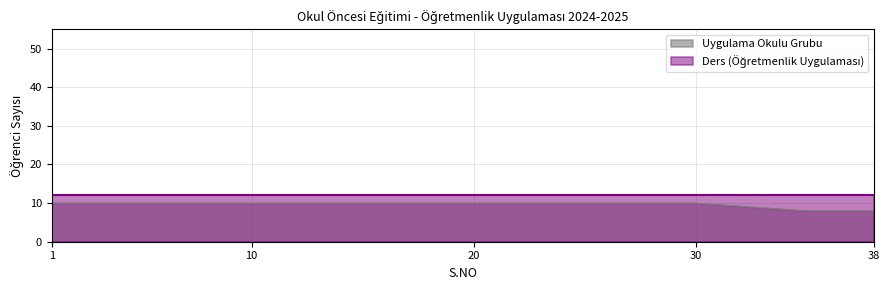

What is the difference between the maximum and minimum values in the Uygulama Okulu Grubu series?

2.0